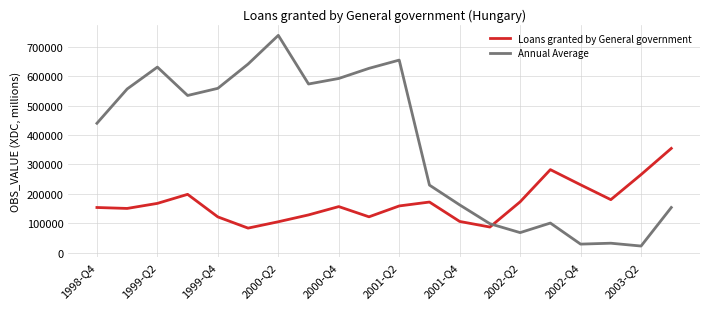

Which series has the widest spread of values?

Annual Average